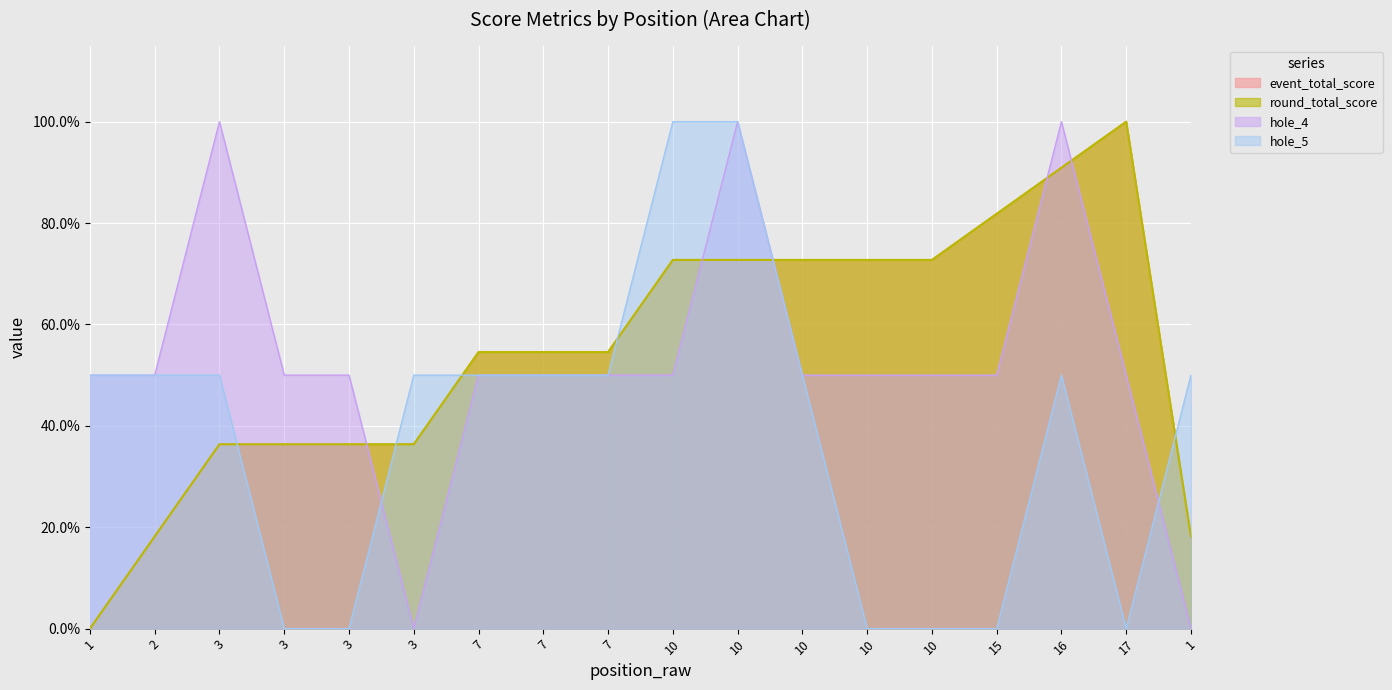

Reading left to right, extract all data points from this chart.

event_total_score: 0.0	0.2	0.4	0.4	0.4	0.4	0.5	0.5	0.5	0.7	0.7	0.7	0.7	0.7	0.8	0.9	1.0	0.2
round_total_score: 0.0	0.2	0.4	0.4	0.4	0.4	0.5	0.5	0.5	0.7	0.7	0.7	0.7	0.7	0.8	0.9	1.0	0.2
hole_4: 0.5	0.5	1.0	0.5	0.5	0.0	0.5	0.5	0.5	0.5	1.0	0.5	0.5	0.5	0.5	1.0	0.5	0.0
hole_5: 0.5	0.5	0.5	0.0	0.0	0.5	0.5	0.5	0.5	1.0	1.0	0.5	0.0	0.0	0.0	0.5	0.0	0.5